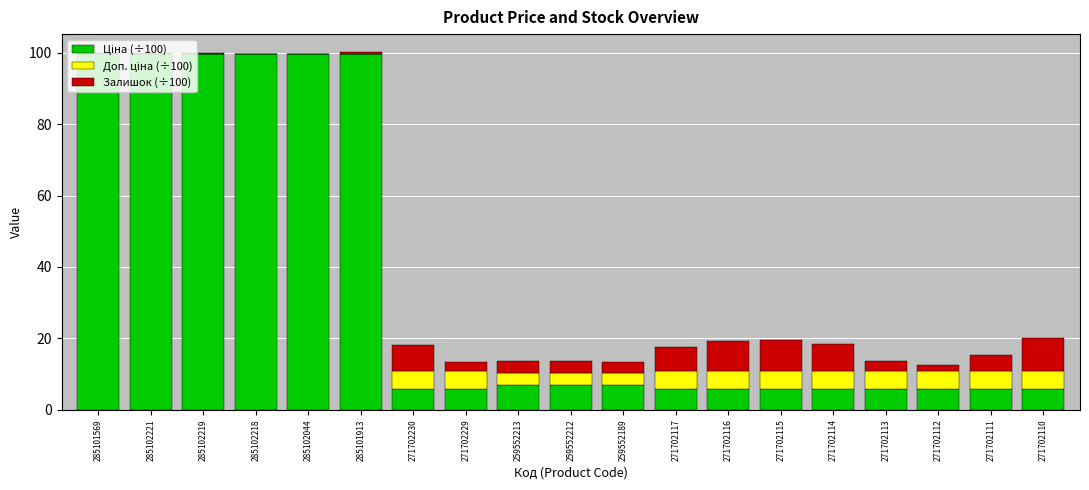

What is the total value across all series at 271702111?

15.2